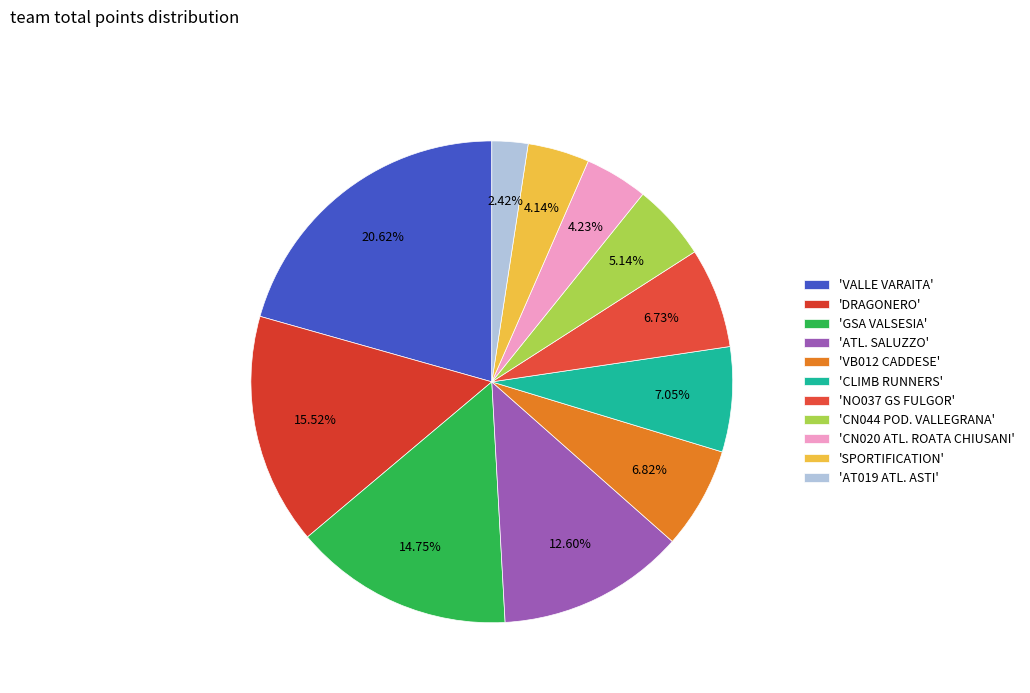

Rank the categories by value from highest to lowest.

VALLE VARAITA, DRAGONERO, GSA VALSESIA, ATL. SALUZZO, CLIMB RUNNERS, VB012 CADDESE, NO037 GS FULGOR, CN044 POD. VALLEGRANA, CN020 ATL. ROATA CHIUSANI, SPORTIFICATION, AT019 ATL. ASTI